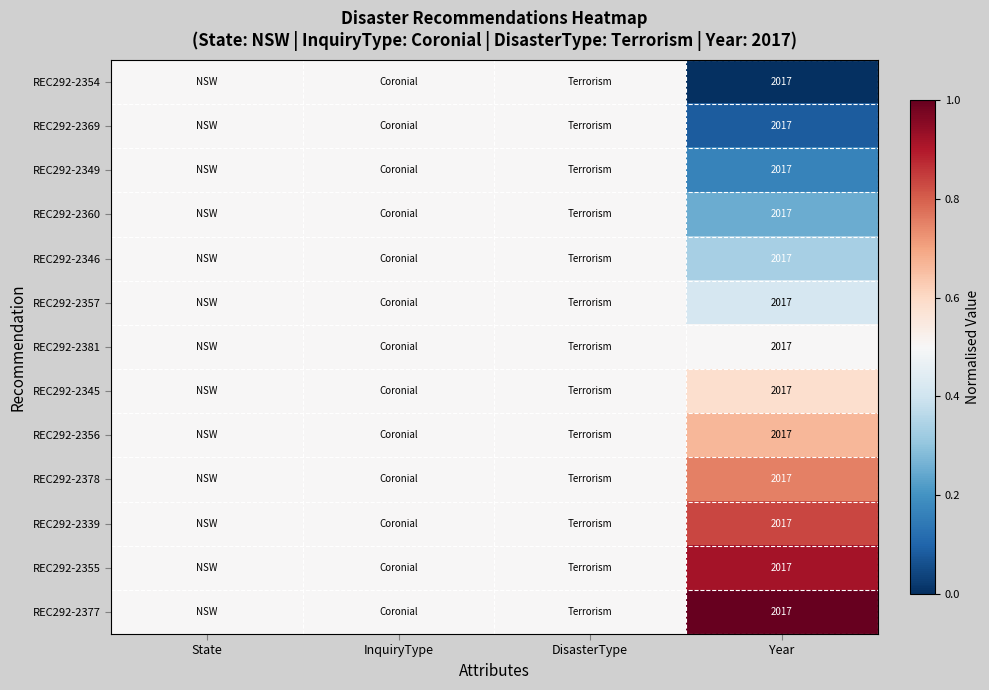

True or false: REC292-2377 has a value of 1259.8 at Year.

False